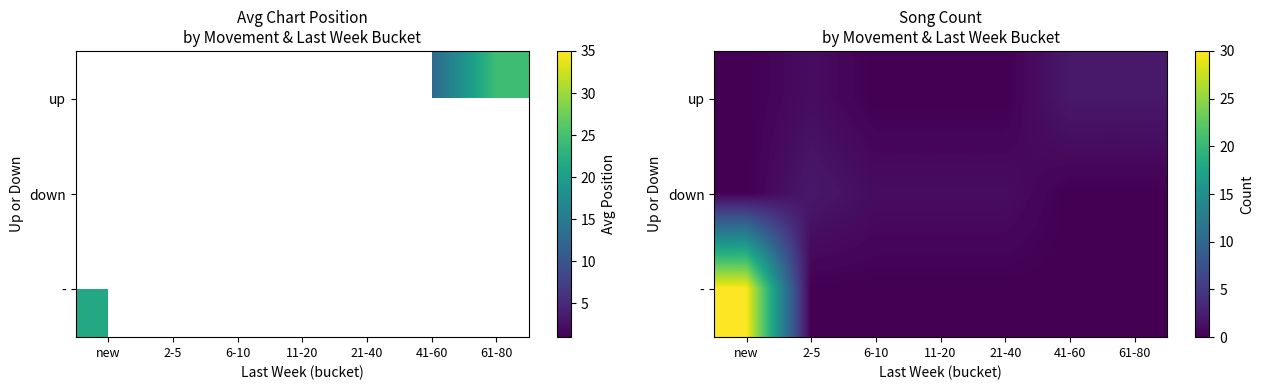

How many distinct data groups are displayed?

3